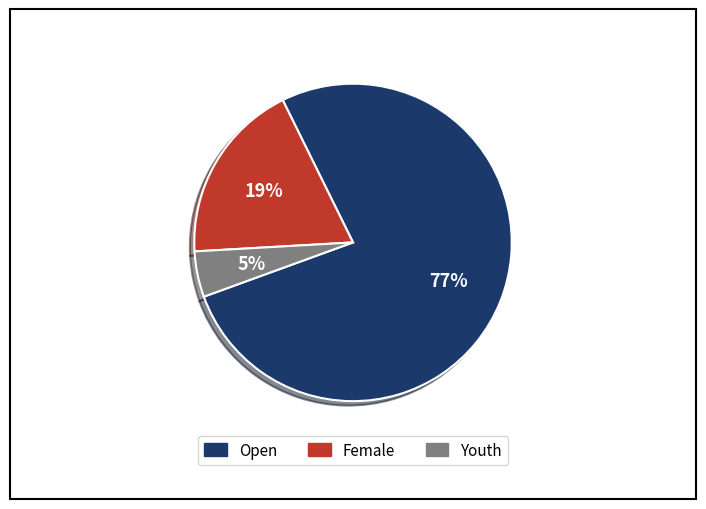

Combined, do Youth and Open account for over 50%?

Yes